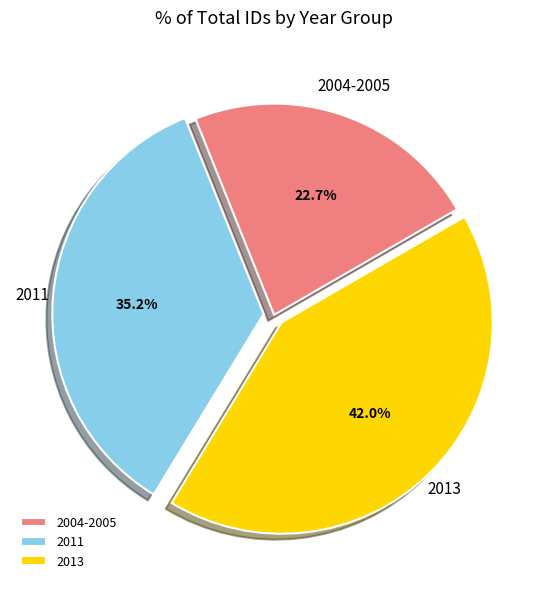

Does any single category account for the majority?

No